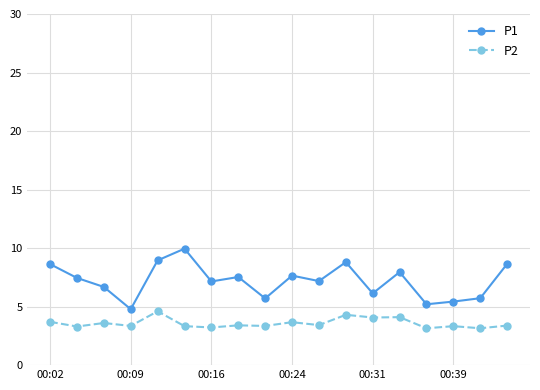

Count the number of categories in the chart.

18